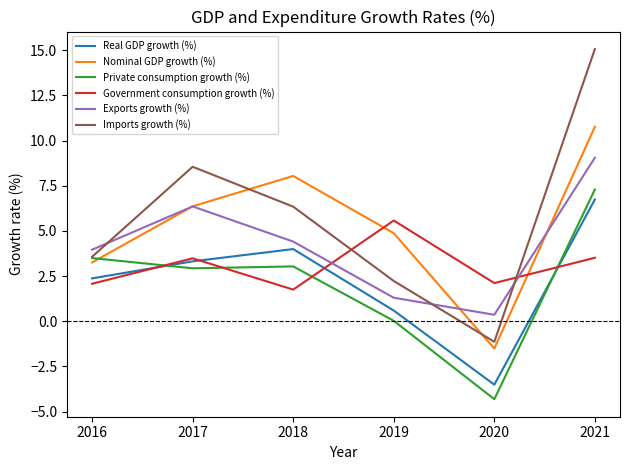

At which label is Real GDP growth (%) closest to 1?

2019